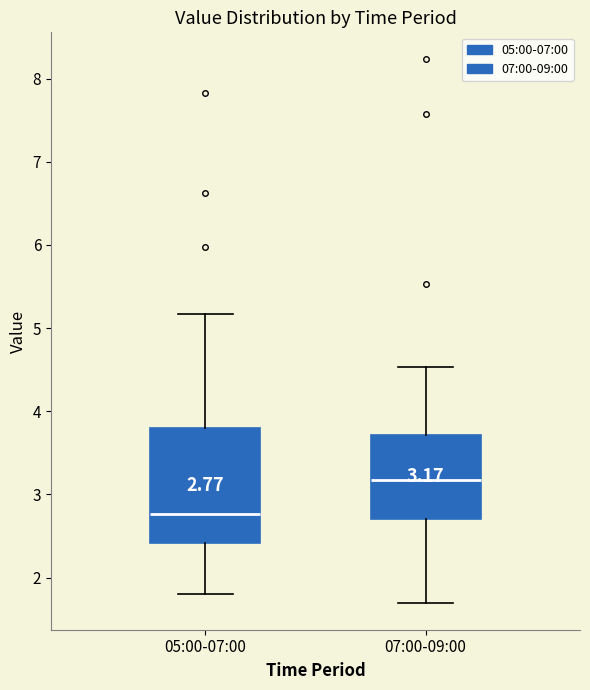

Which box's median line is the lowest?

05:00-07:00